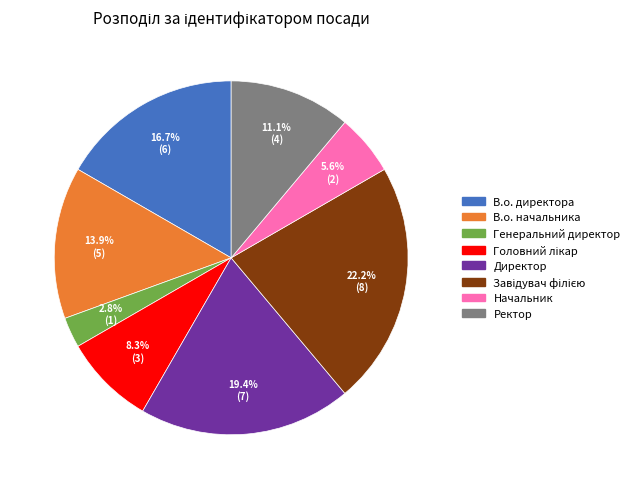

Which has a higher value, Ректор or Директор?

Директор